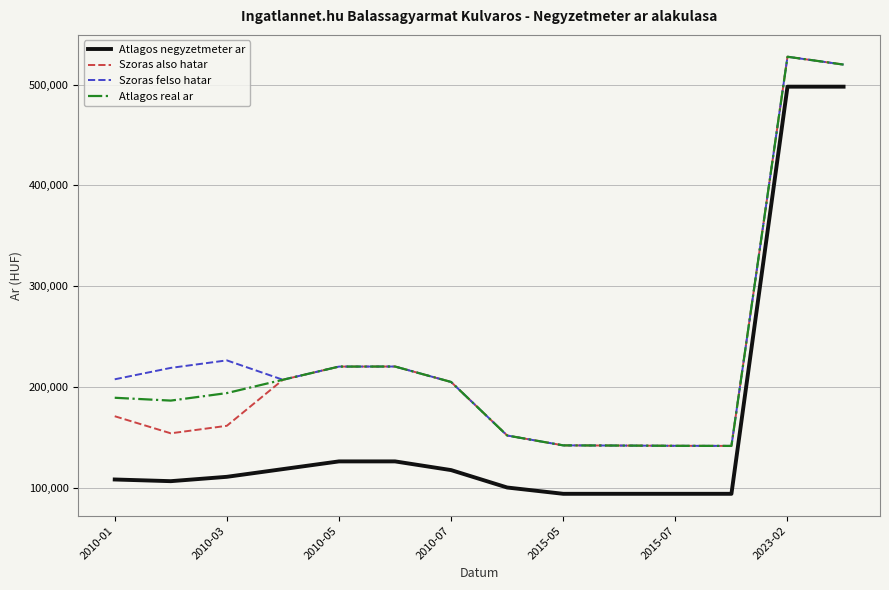

True or false: Szoras felso hatar and Atlagos negyzetmeter ar intersect in this chart.

False